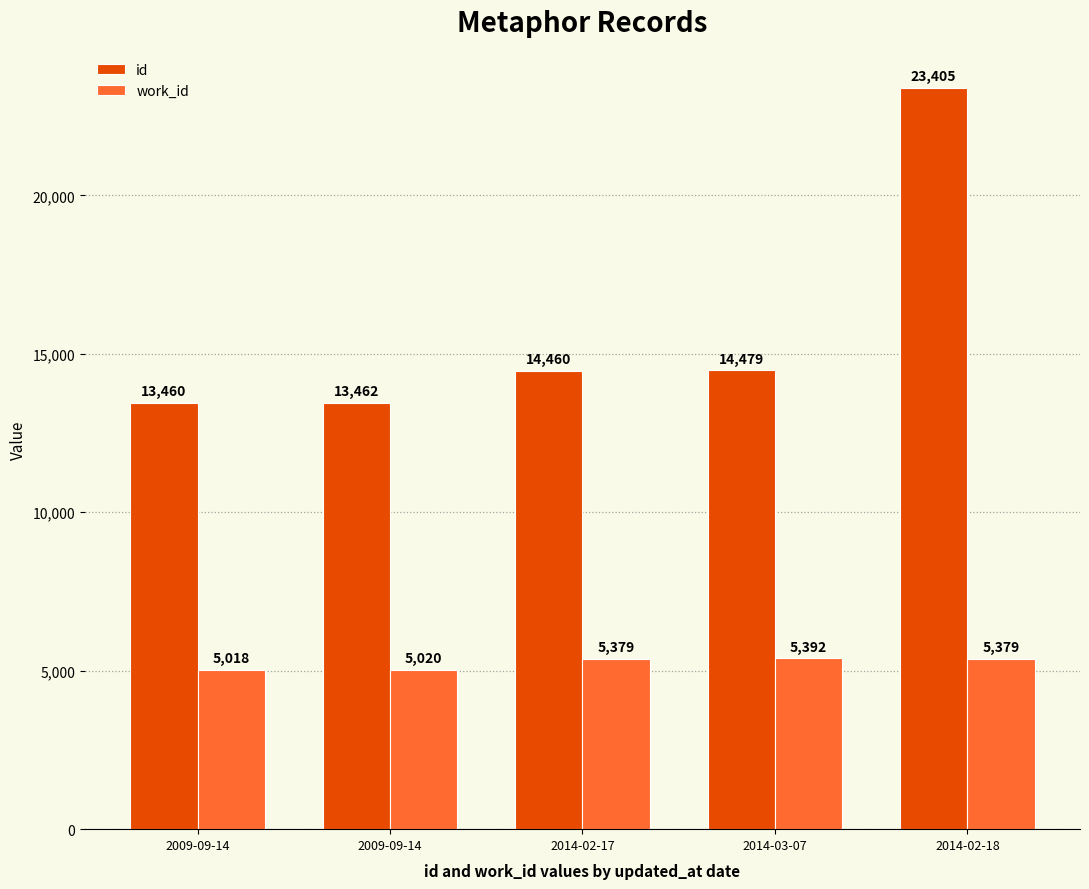

What is the spread (max minus min) of values at 2014-02-17?

9081